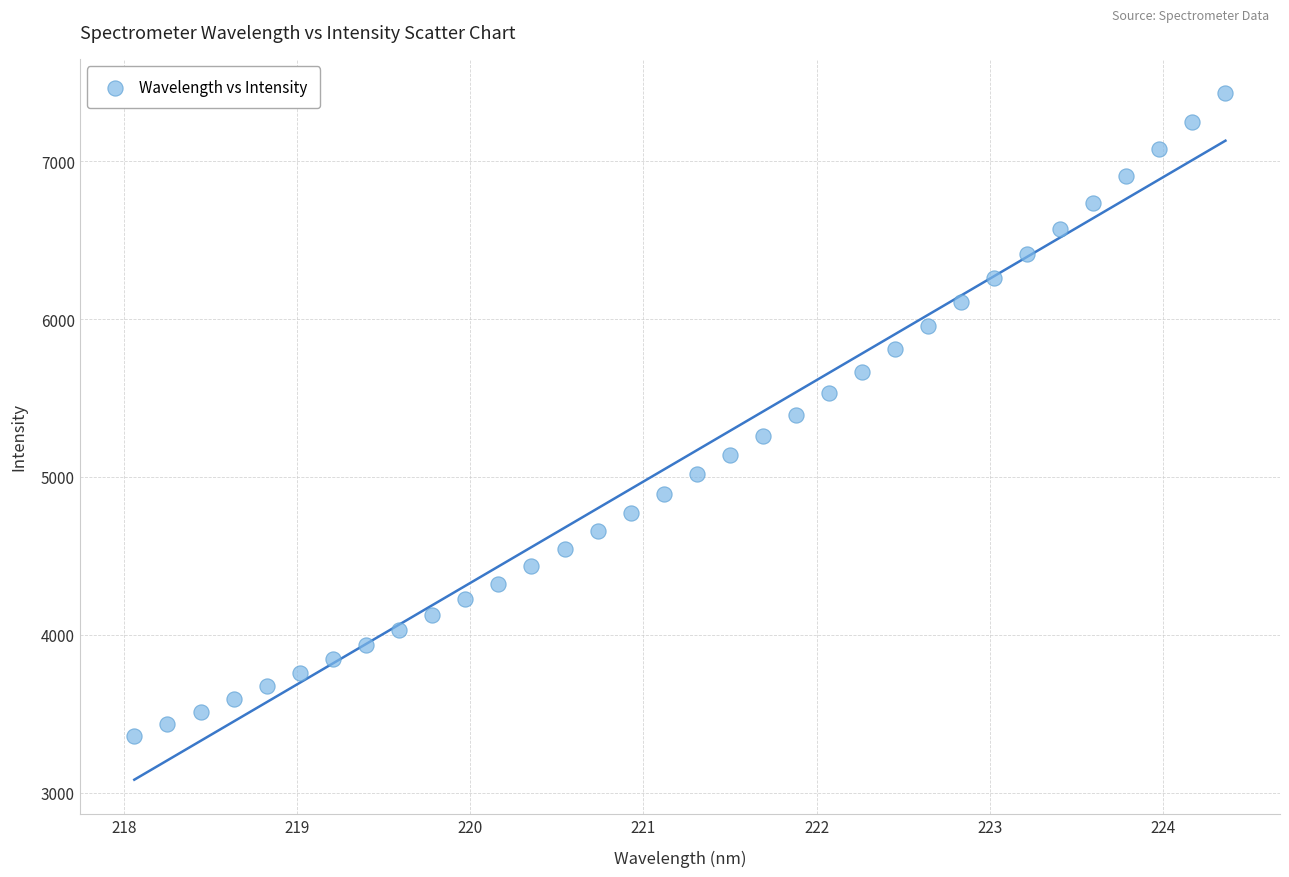

What is the range of Y values (max minus min)?

4072.3